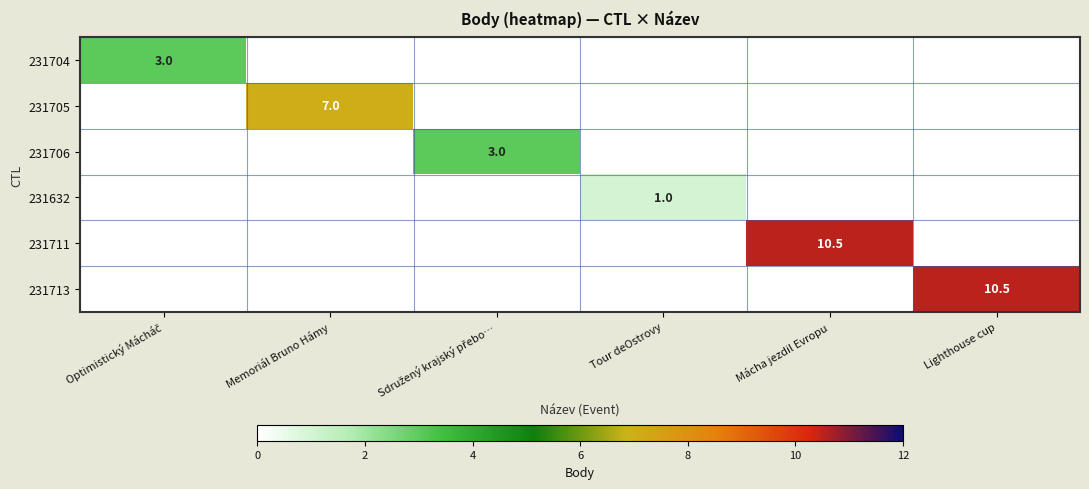

Is it true that 231706 equals 3.0 at Sdružený krajský přebo…?

True